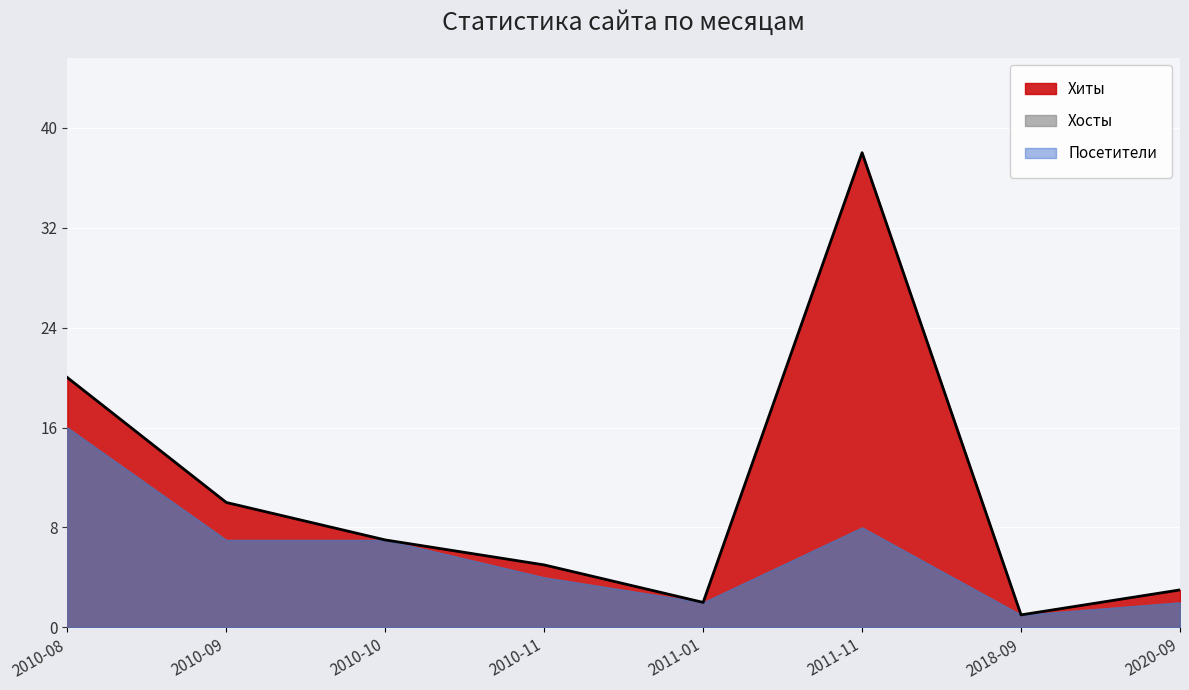

What are all the series names shown in the legend?

Хиты, Хосты, Посетители